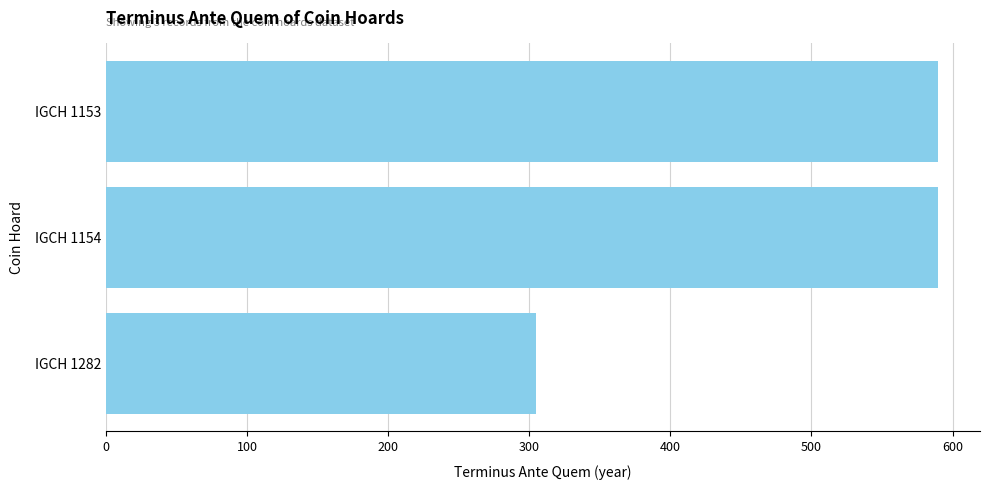

Which category has the lowest value across all series?

IGCH 1282